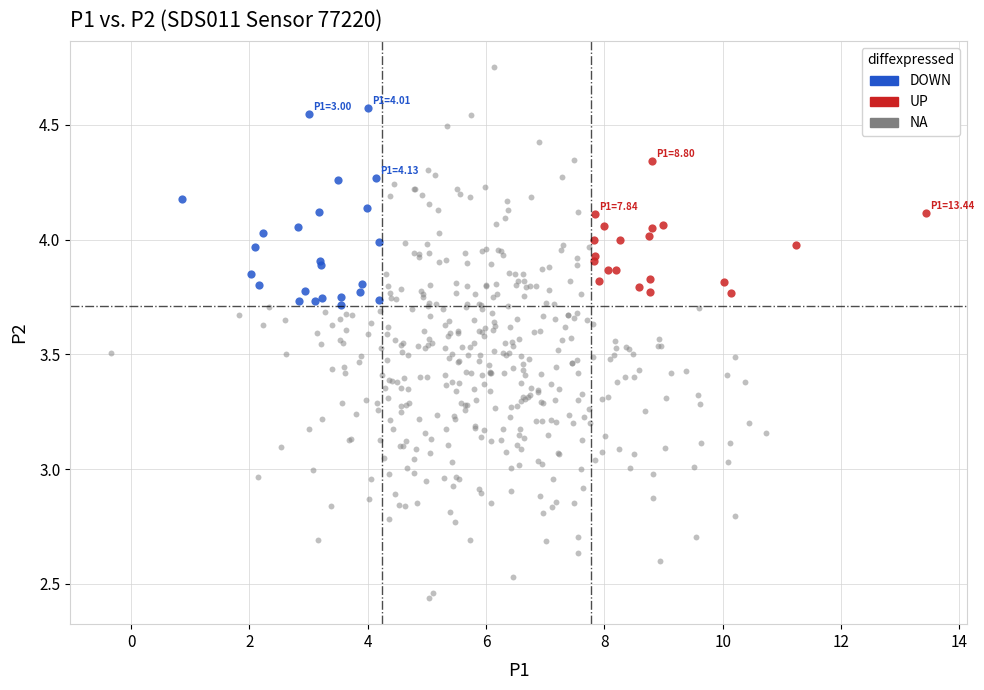

Which series reaches the maximum Y coordinate?

NA